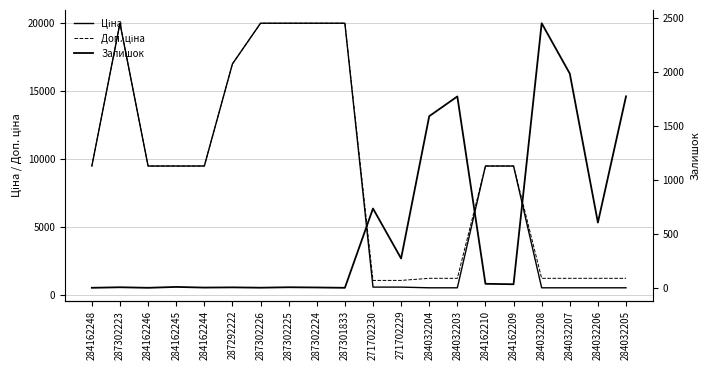

At how many categories does at least one series exceed 14347?

6